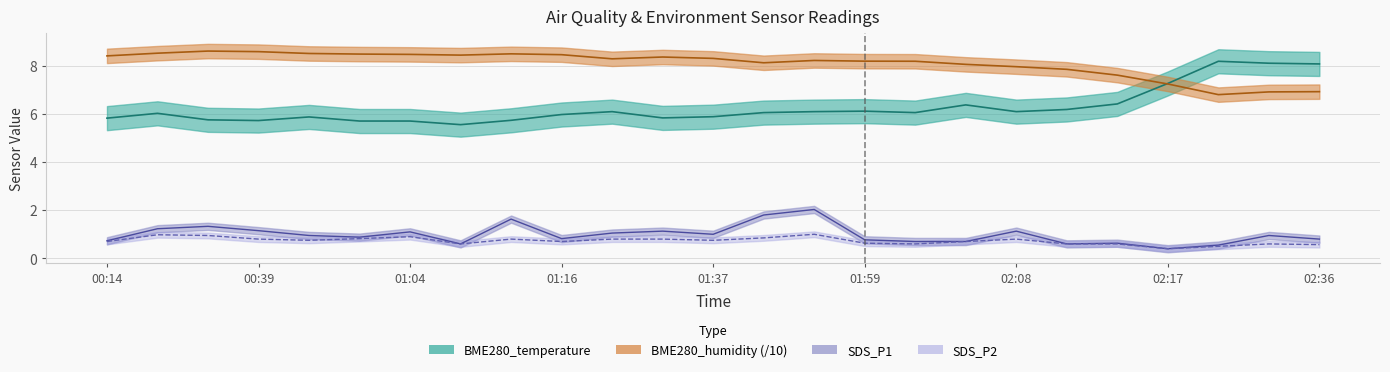

Rank the categories by SDS_P1 value from highest to lowest.

01:53, 01:47, 01:13, 00:36, 00:27, 00:39, 01:28, 02:08, 01:04, 01:22, 01:37, 00:49, 02:27, 00:55, 01:16, 02:36, 01:59, 00:14, 02:02, 02:05, 02:14, 01:07, 02:11, 02:24, 02:17